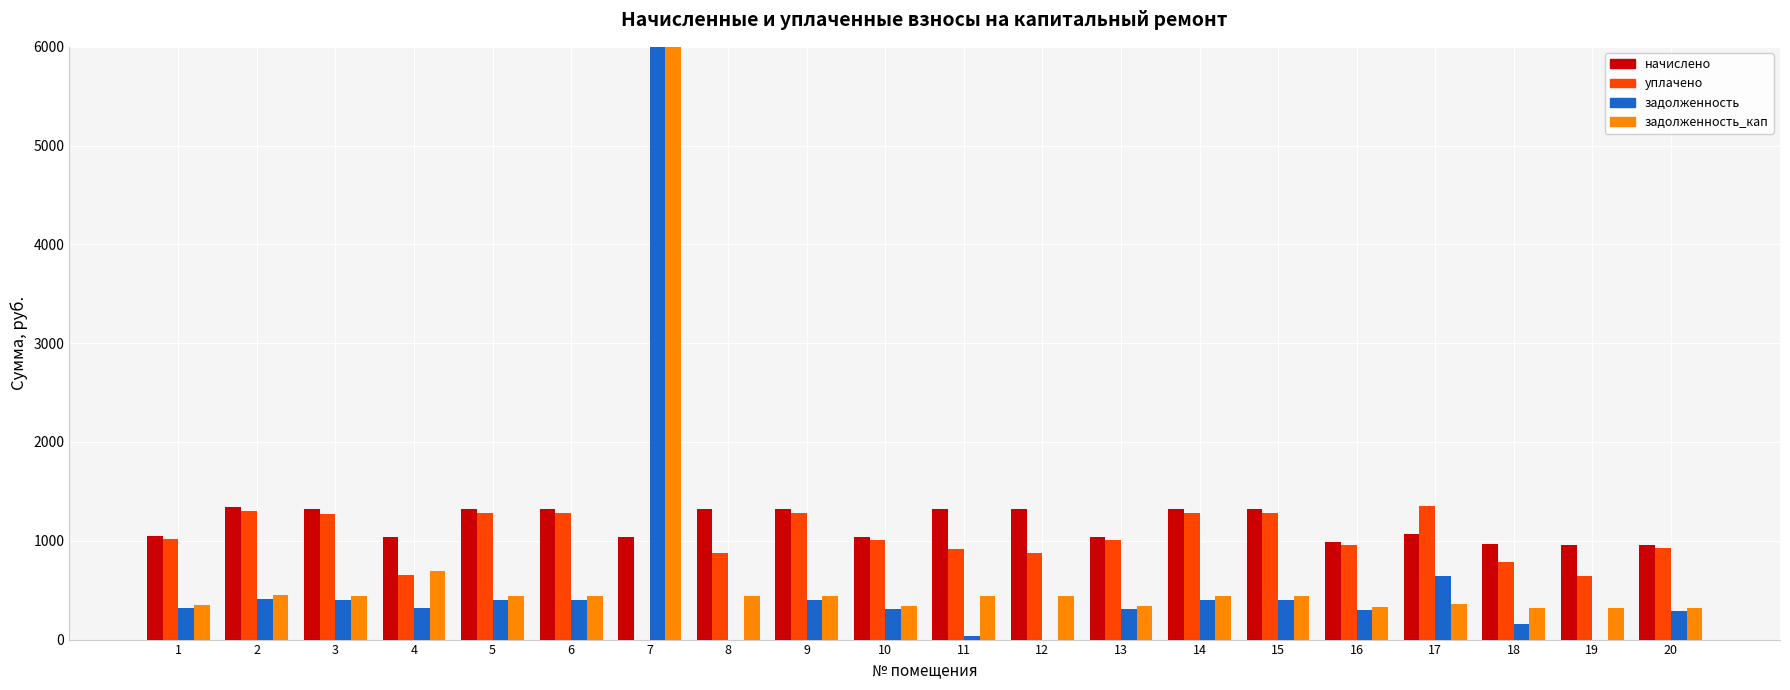

What is the difference between the maximum and minimum values in the начислено series?

383.2